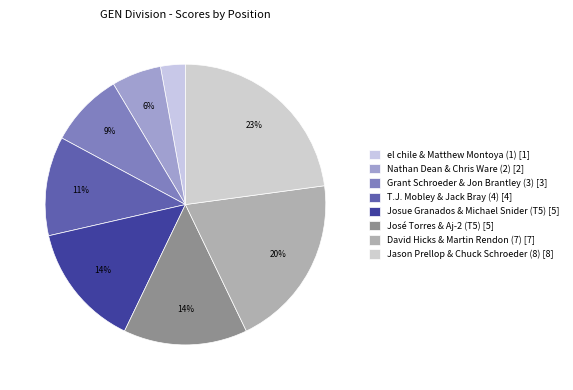

Which category has the smallest portion of the pie?

el chile & Matthew Montoya (1)